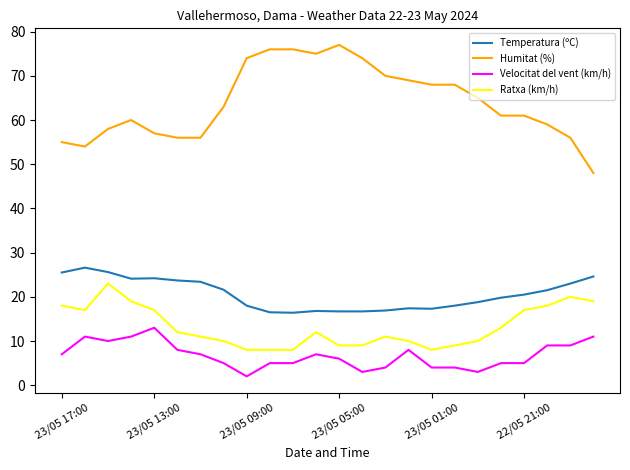

True or false: Ratxa (km/h) and Temperatura (ºC) cross at least once.

False